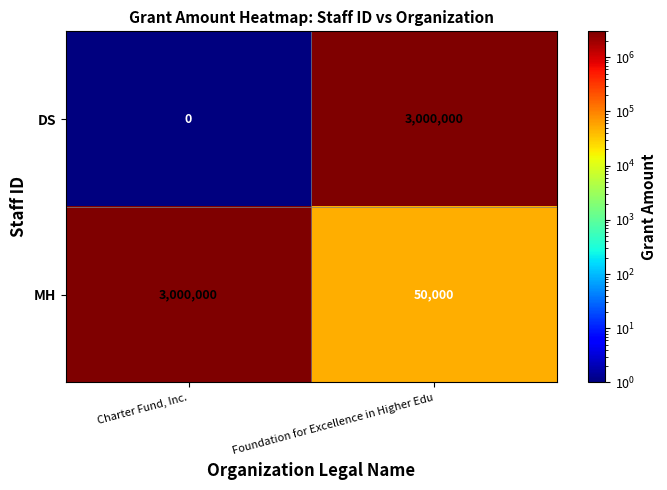

What value does the DS series have at Foundation for Excellence in Higher Edu?

3000000